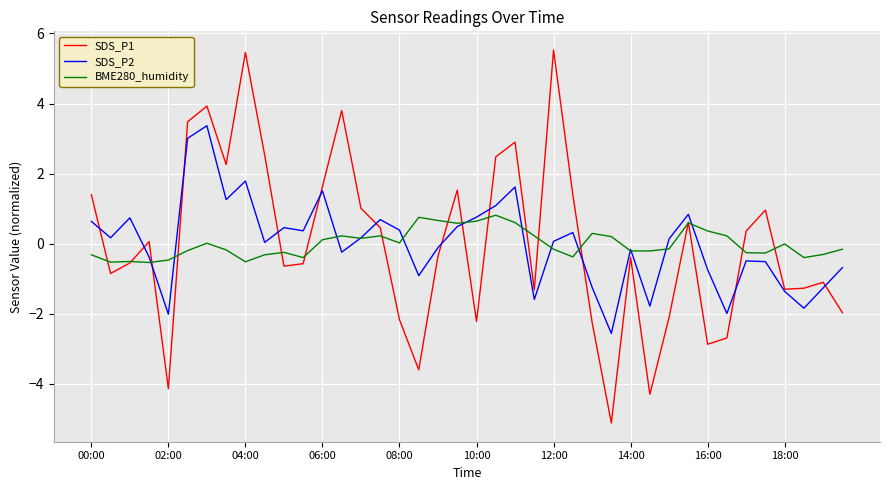

What is the lowest value of the SDS_P2 series?

-2.6